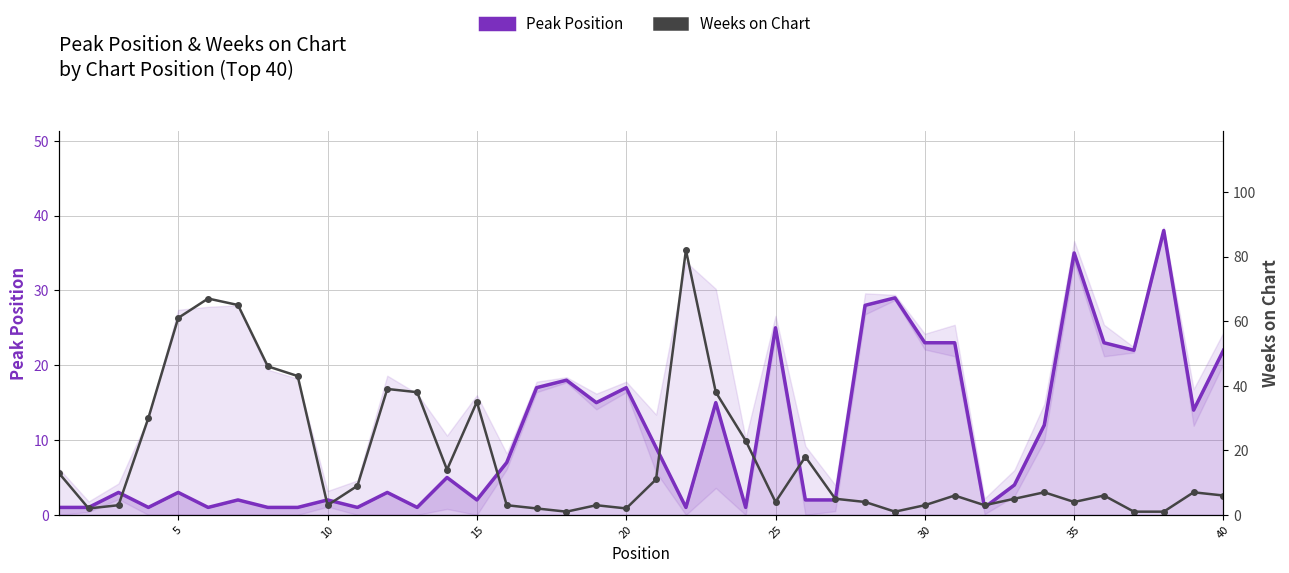

What is the value of the Weeks on Chart point at the 5th from the left?

61